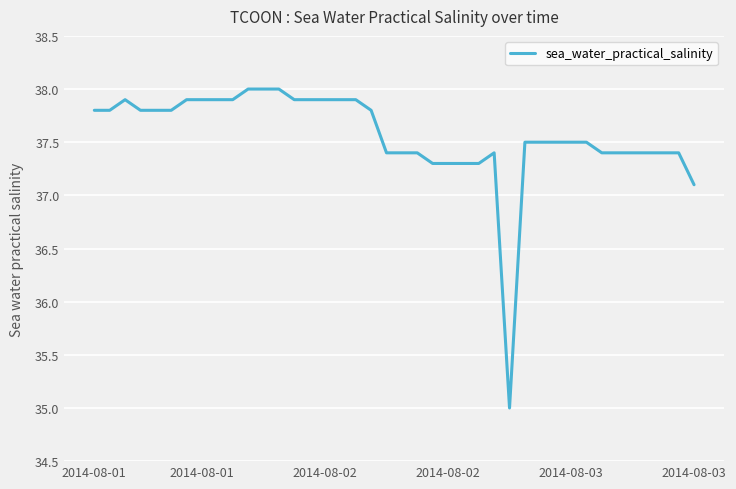

What is the difference between the maximum and minimum values?

3.0